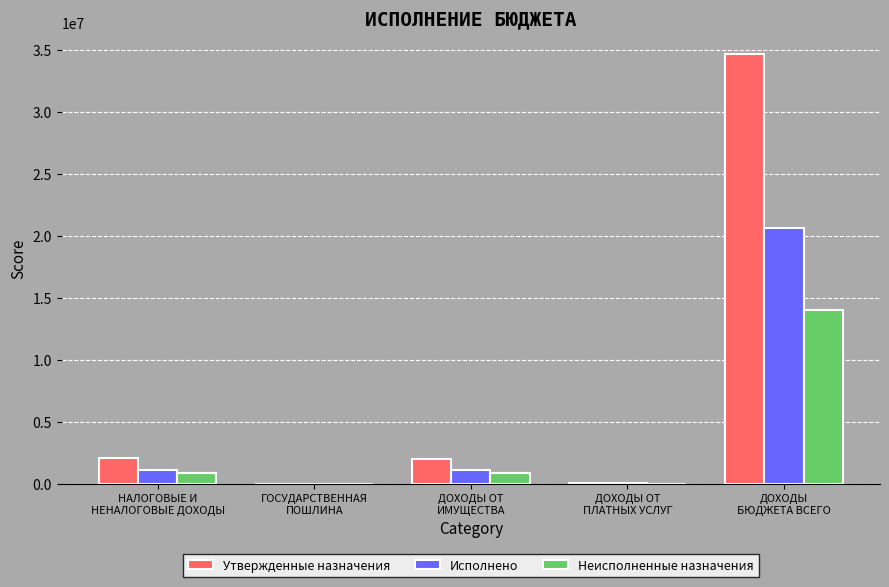

Which series has the largest total across all categories?

Утвержденные назначения